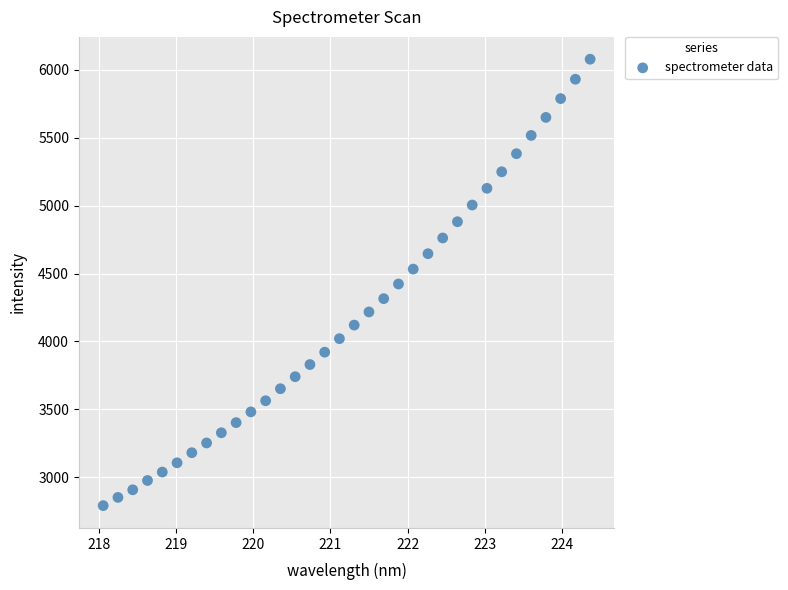

What is the range of Y values (max minus min)?

3286.8